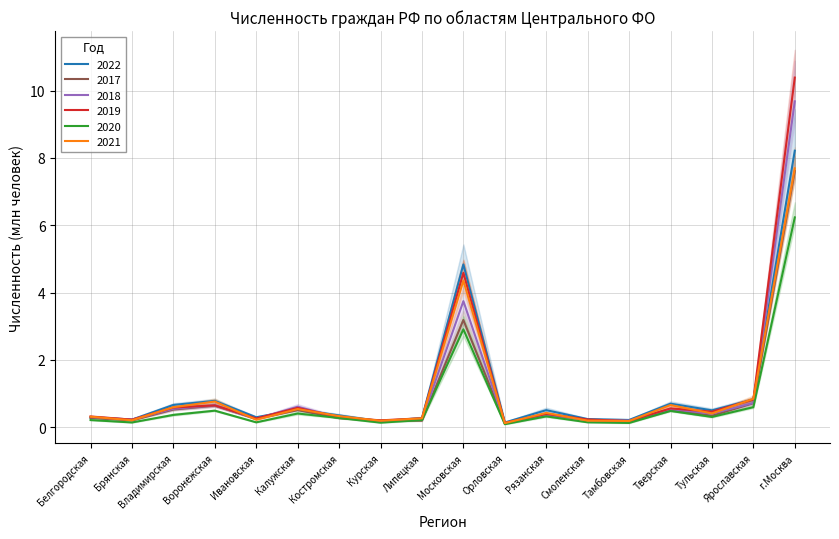

Reading left to right, list all the values displayed in this chart.

2022: 0.3	0.2	0.7	0.8	0.3	0.5	0.3	0.2	0.3	4.8	0.1	0.5	0.2	0.2	0.7	0.5	0.8	8.2
2017: 0.3	0.2	0.5	0.6	0.2	0.5	0.3	0.2	0.2	3.2	0.1	0.4	0.2	0.2	0.5	0.3	0.7	7.6
2018: 0.3	0.2	0.5	0.6	0.2	0.6	0.3	0.2	0.2	3.7	0.1	0.3	0.2	0.2	0.5	0.4	0.7	9.7
2019: 0.3	0.2	0.6	0.6	0.3	0.6	0.3	0.2	0.3	4.6	0.1	0.4	0.2	0.2	0.6	0.5	0.8	10.4
2020: 0.2	0.1	0.4	0.5	0.1	0.4	0.3	0.1	0.2	2.9	0.1	0.3	0.1	0.1	0.5	0.3	0.6	6.2
2021: 0.3	0.2	0.6	0.8	0.2	0.5	0.3	0.2	0.3	4.4	0.1	0.4	0.2	0.2	0.7	0.4	0.8	7.7